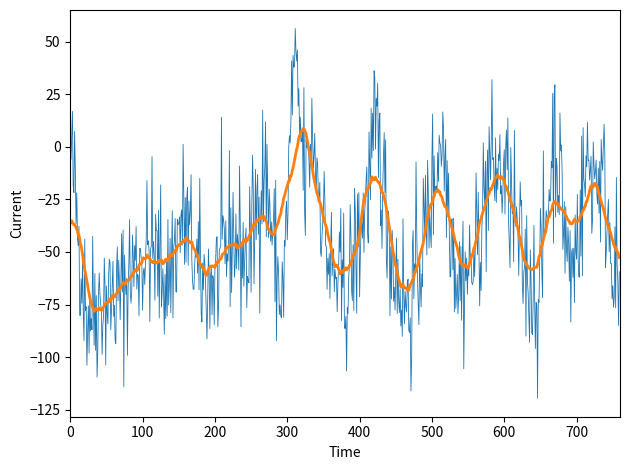

What is the minimum value shown in the chart?

-119.6